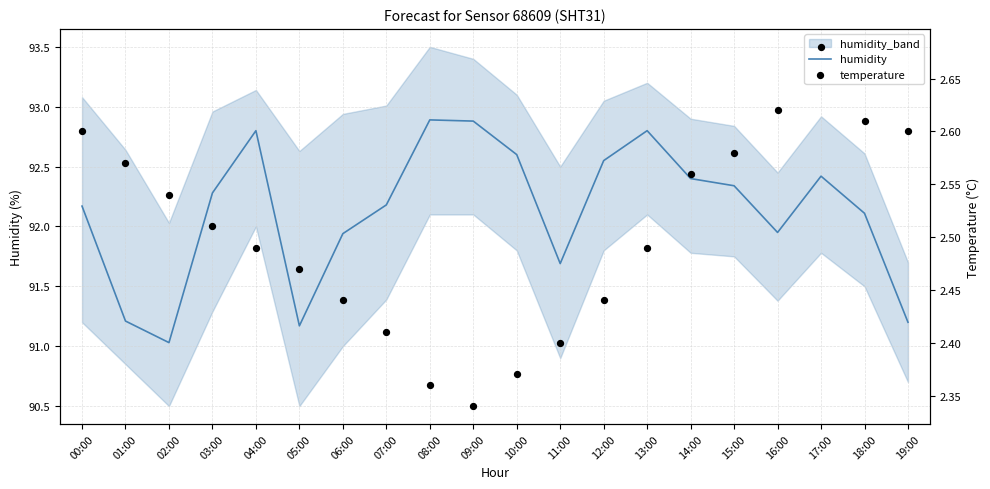

Which series has the widest spread of Y values?

humidity